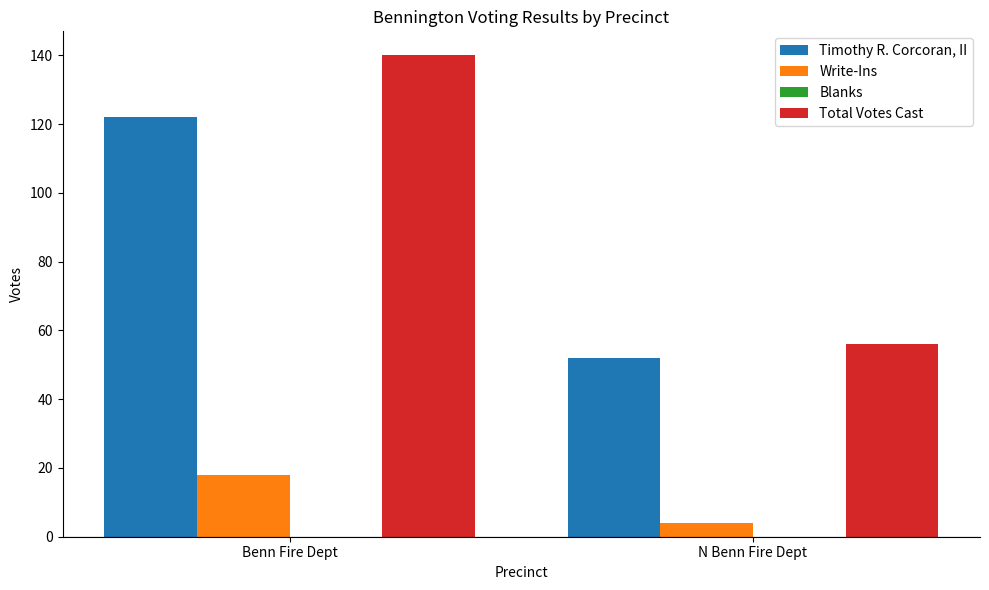

Is it true that Timothy R. Corcoran, II equals 85 at Benn Fire Dept?

False